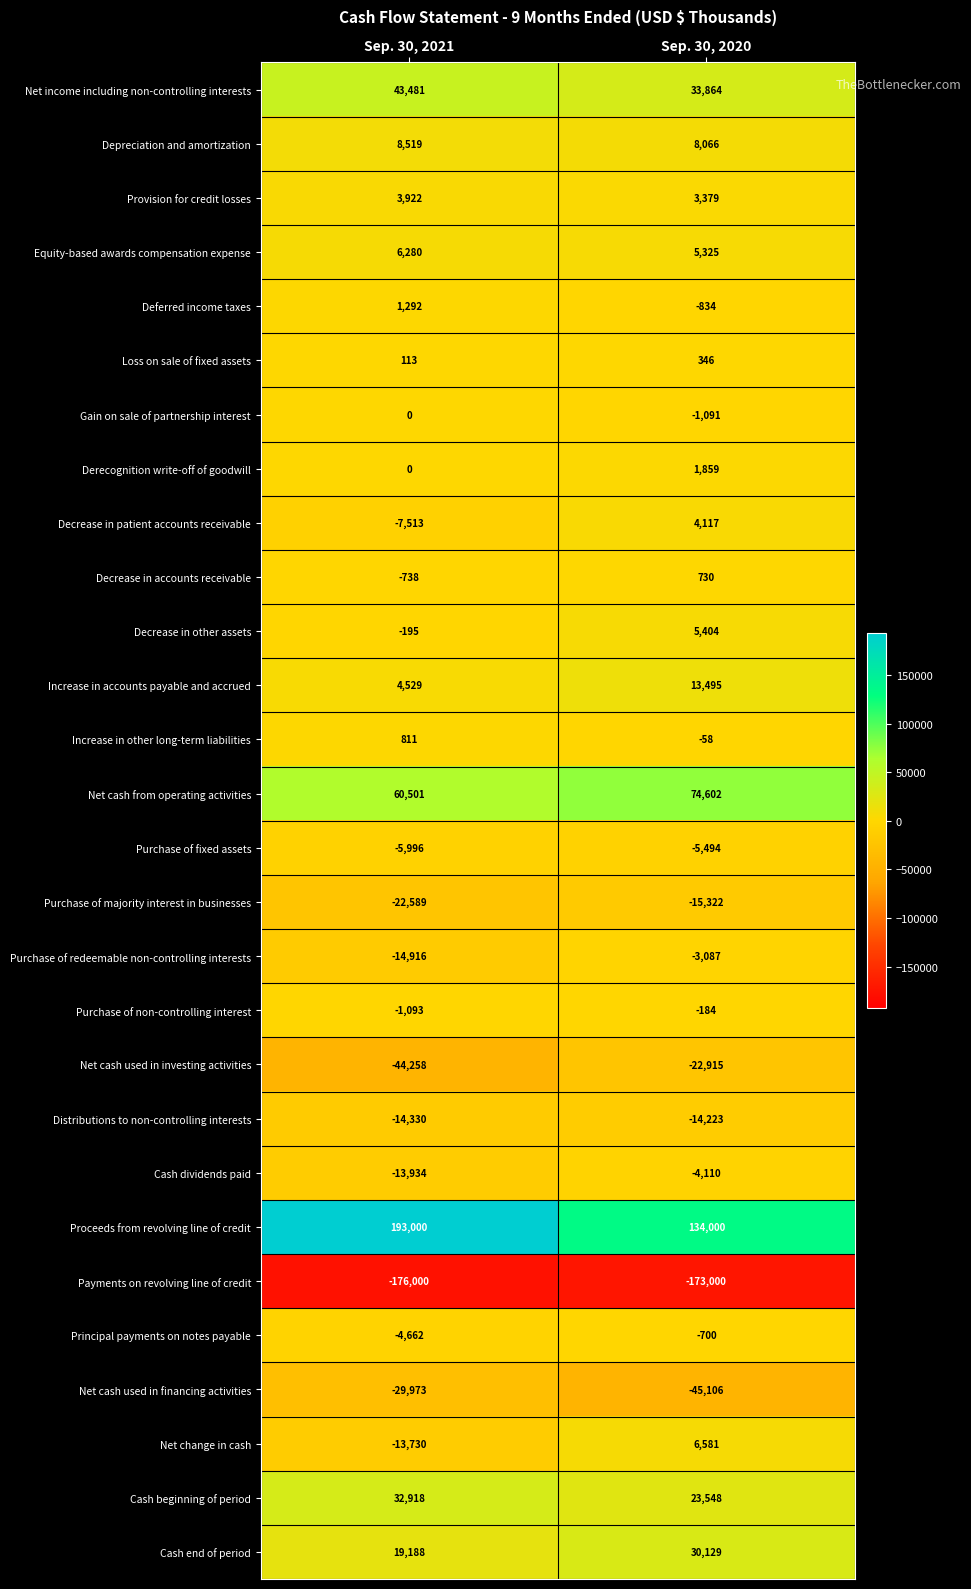

Which series has the largest total across all categories?

Proceeds from revolving line of credit